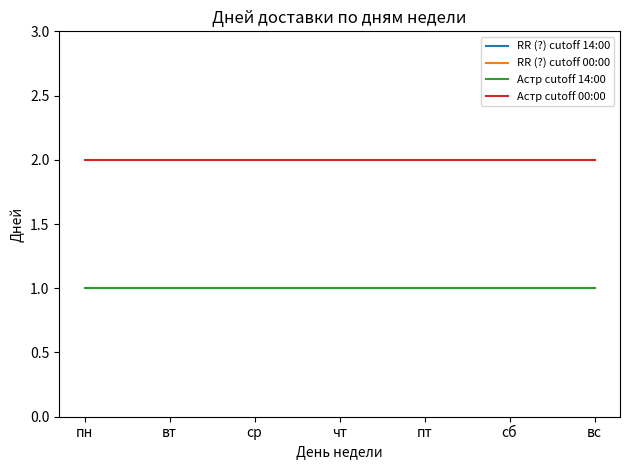

What is the difference between the highest and lowest values at ср?

1